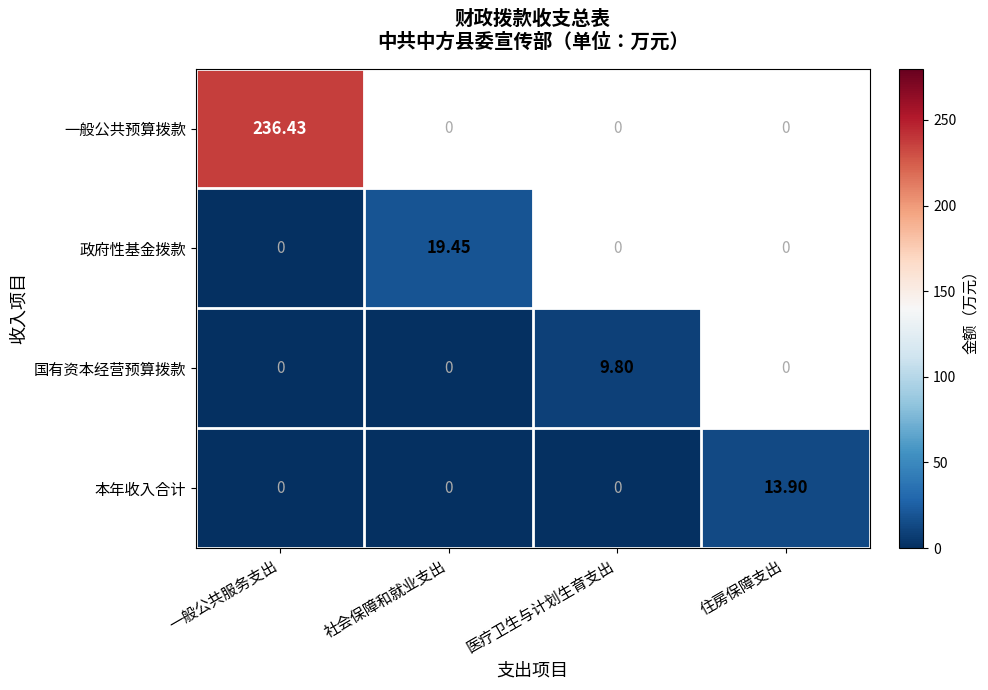

Is it true that 本年收入合计 equals 0.0 at 一般公共服务支出?

True